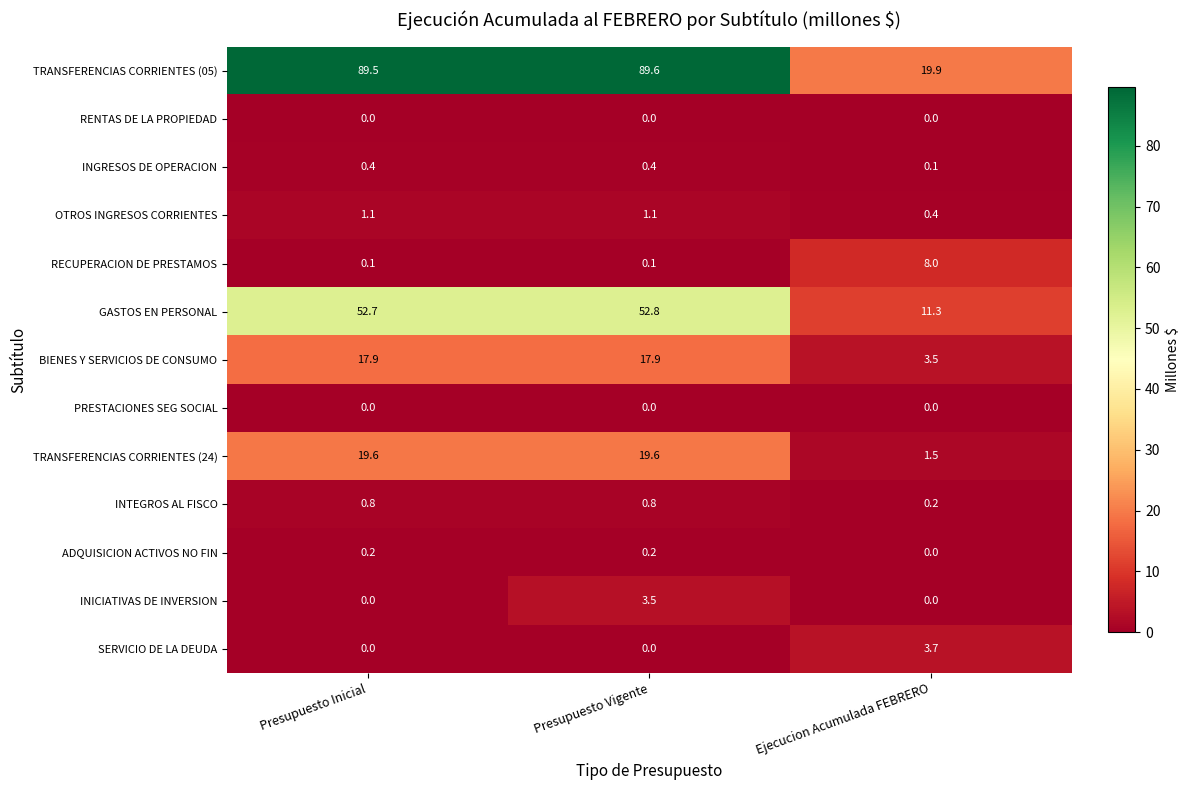

Between Presupuesto Inicial and Ejecucion Acumulada FEBRERO, which series saw the biggest shift?

TRANSFERENCIAS CORRIENTES (05)